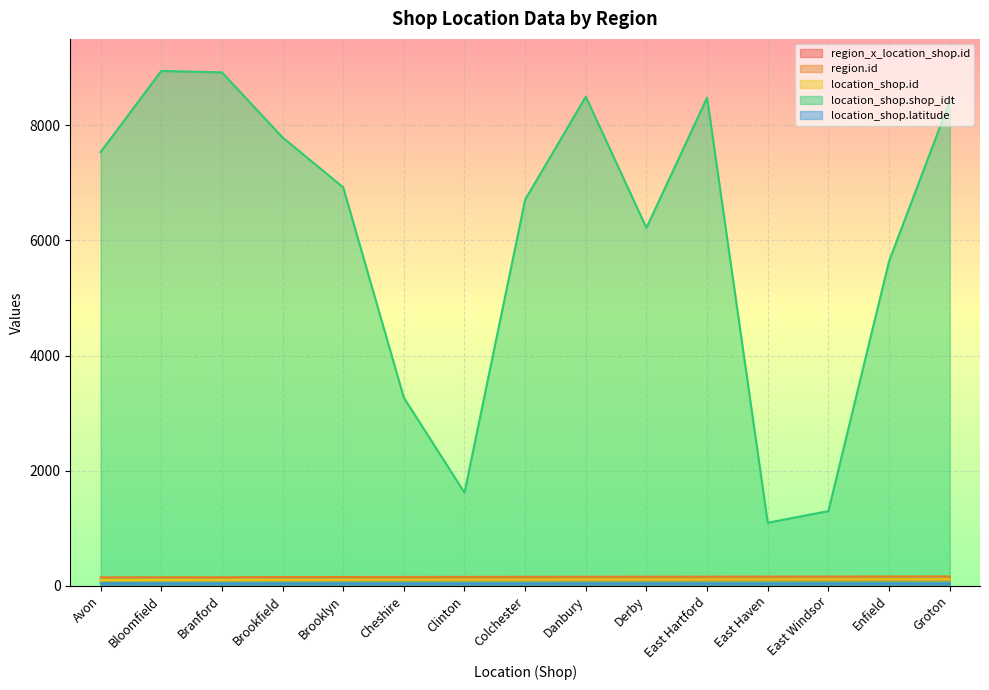

Rank the categories by location_shop.id value from highest to lowest.

Groton, Enfield, East Windsor, East Haven, East Hartford, Derby, Danbury, Colchester, Clinton, Cheshire, Brooklyn, Brookfield, Branford, Bloomfield, Avon